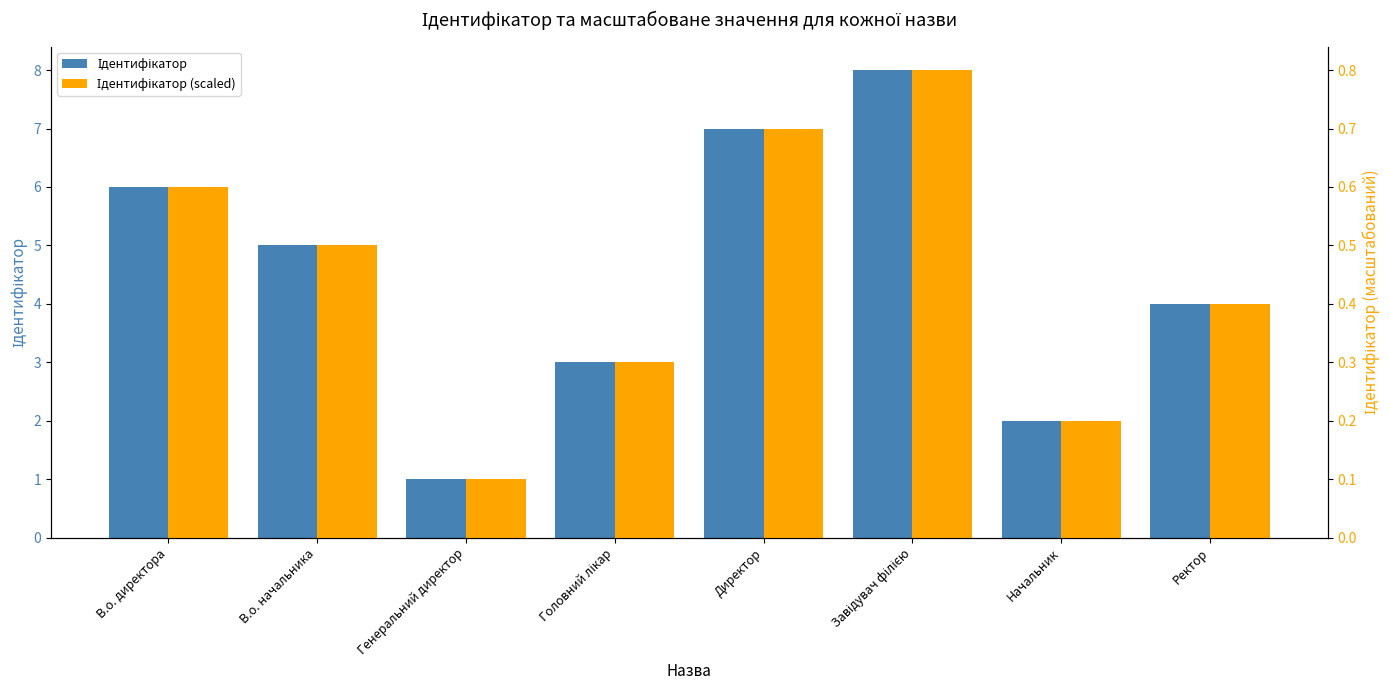

At which label does Ідентифікатор first exceed 5?

В.о. директора